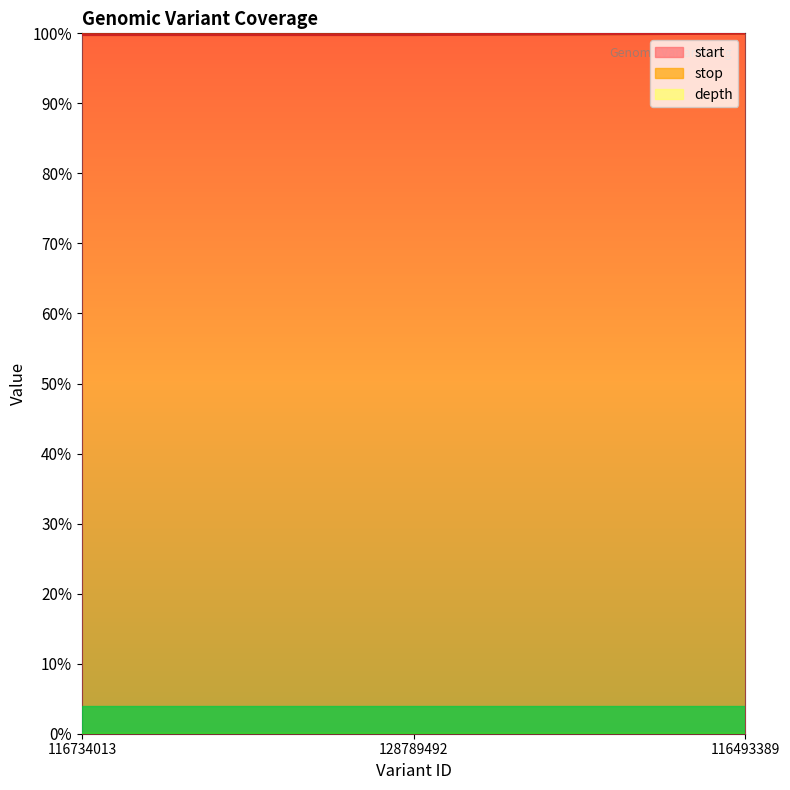

What value does the start series have at 116493389?

1.0